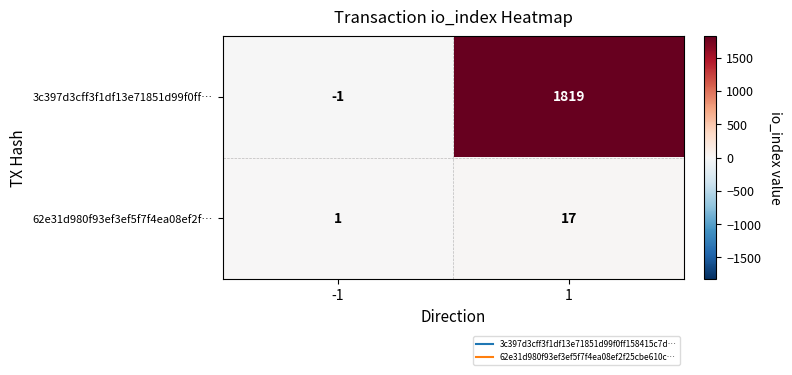

What is the sum of all 62e31d980f93ef3ef5f7f4ea08ef2f… values?

18